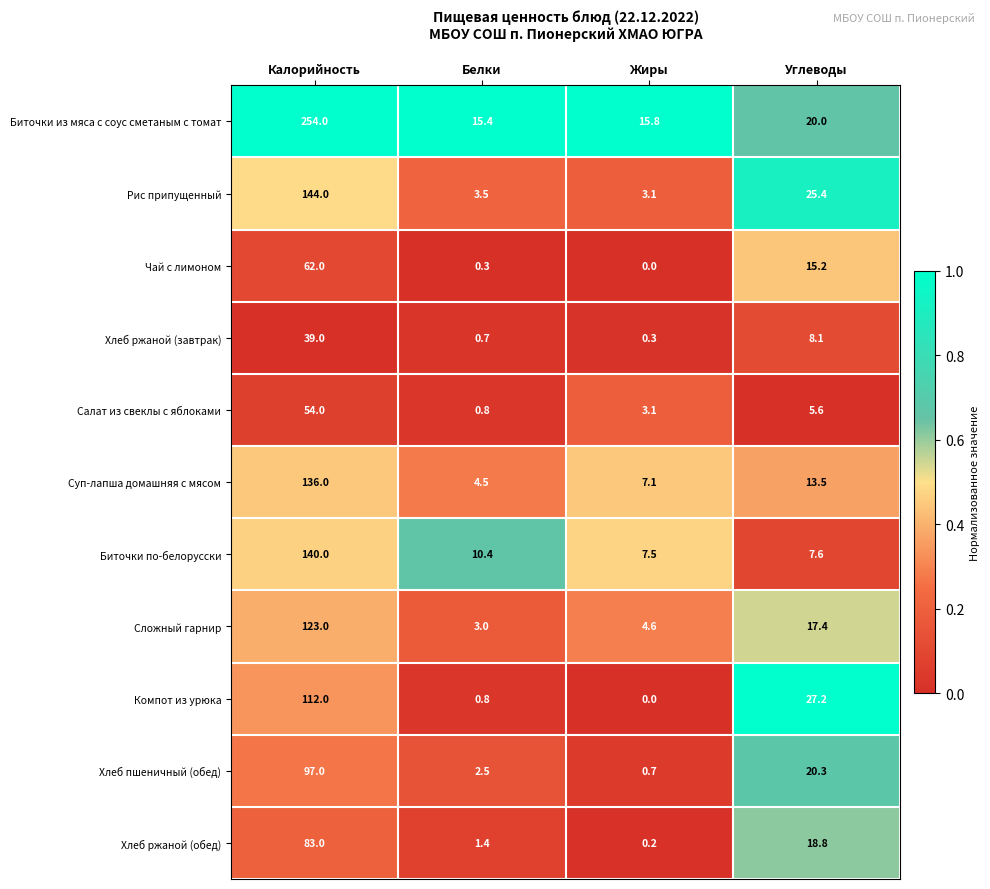

Which series has the largest range (max minus min)?

Биточки из мяса с соус сметаным с томат